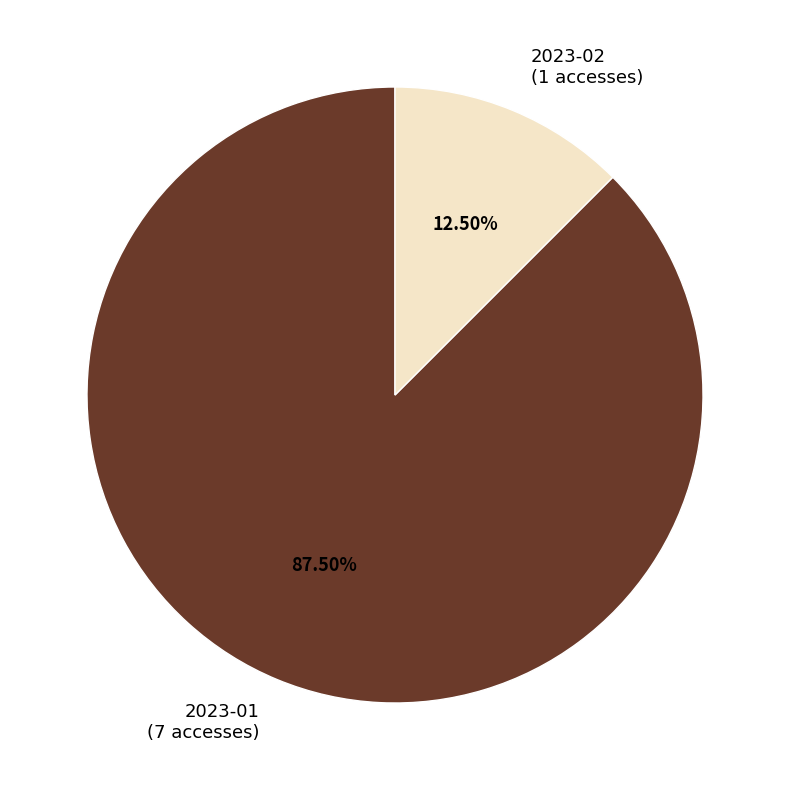

To the nearest percent, what is the average slice percentage?

50%